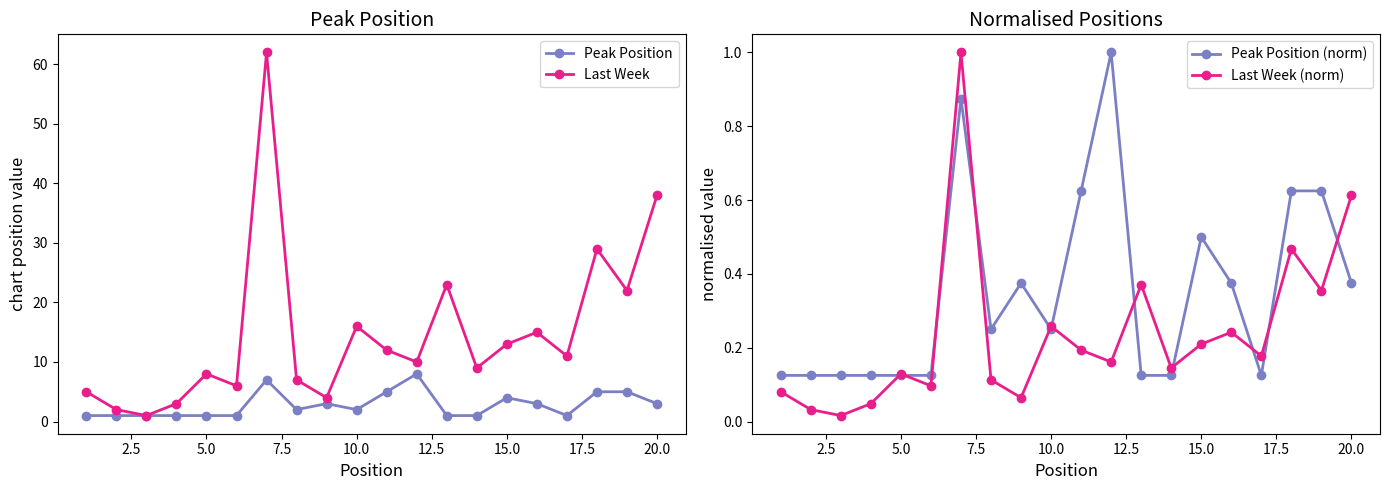

What is the highest value of the Peak Position series?

8